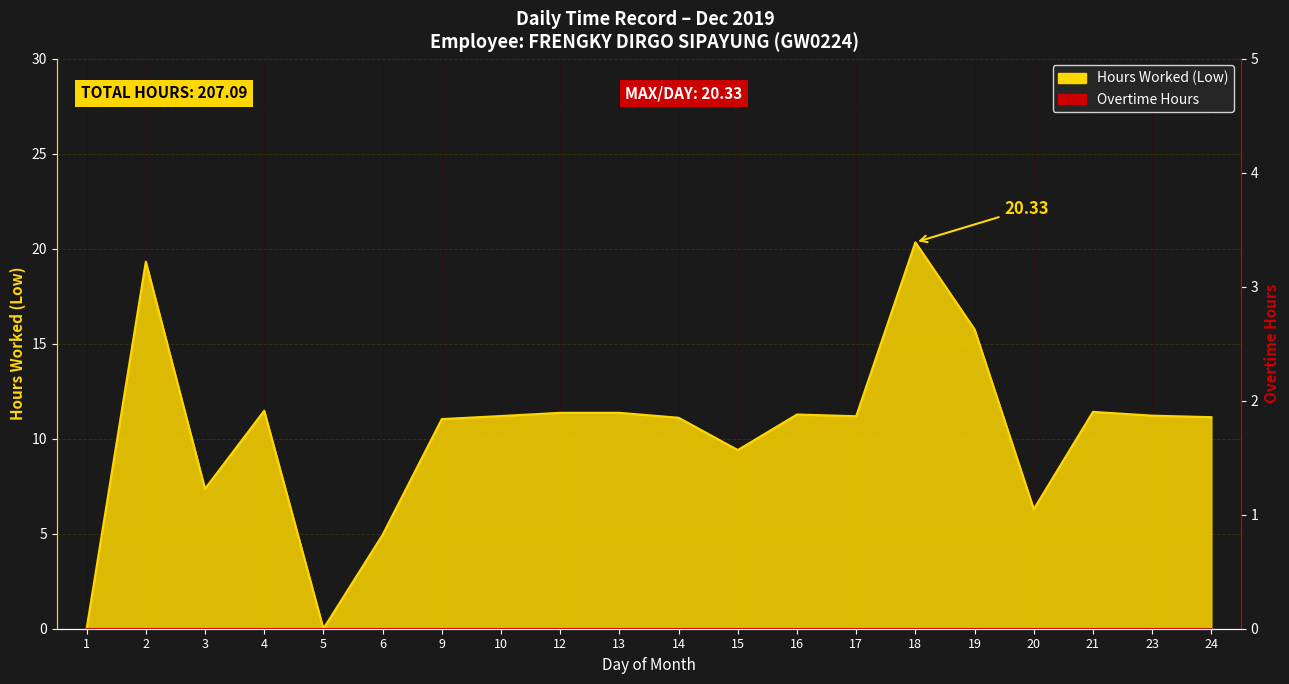

What is the ratio of the value at 18 to the value at 20?

3.2